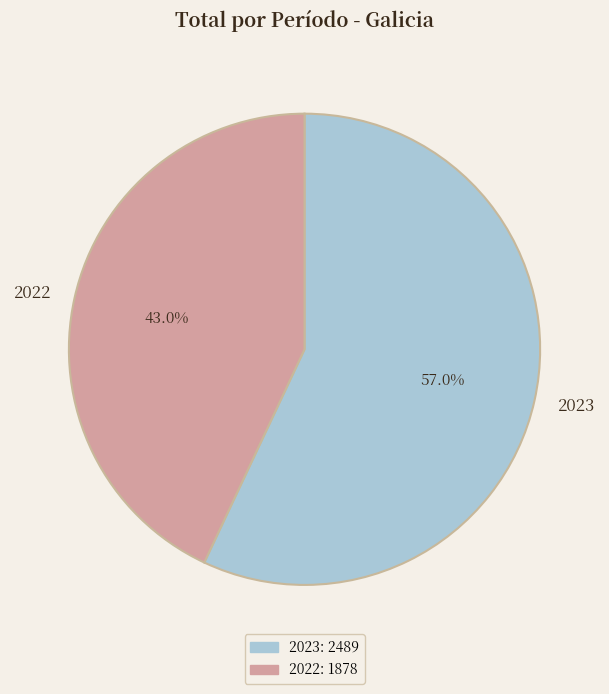

What is the ratio of the value at 2022 to the value at 2023?

0.8